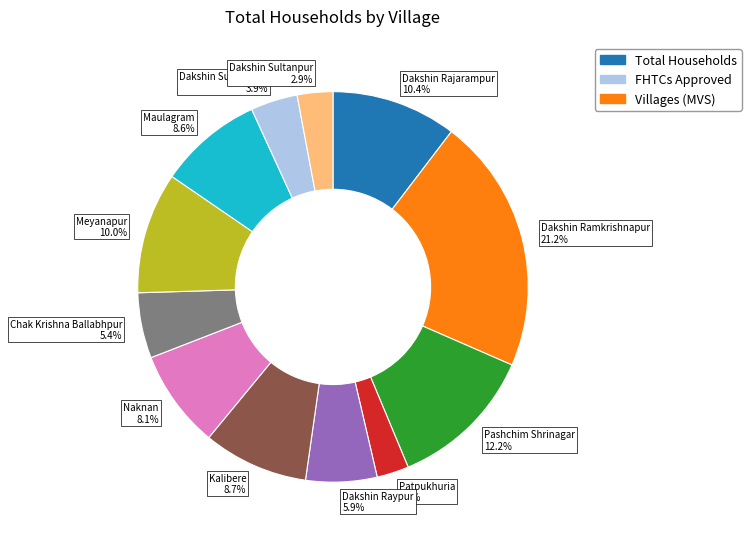

Is there any slice that represents more than half of the pie?

No